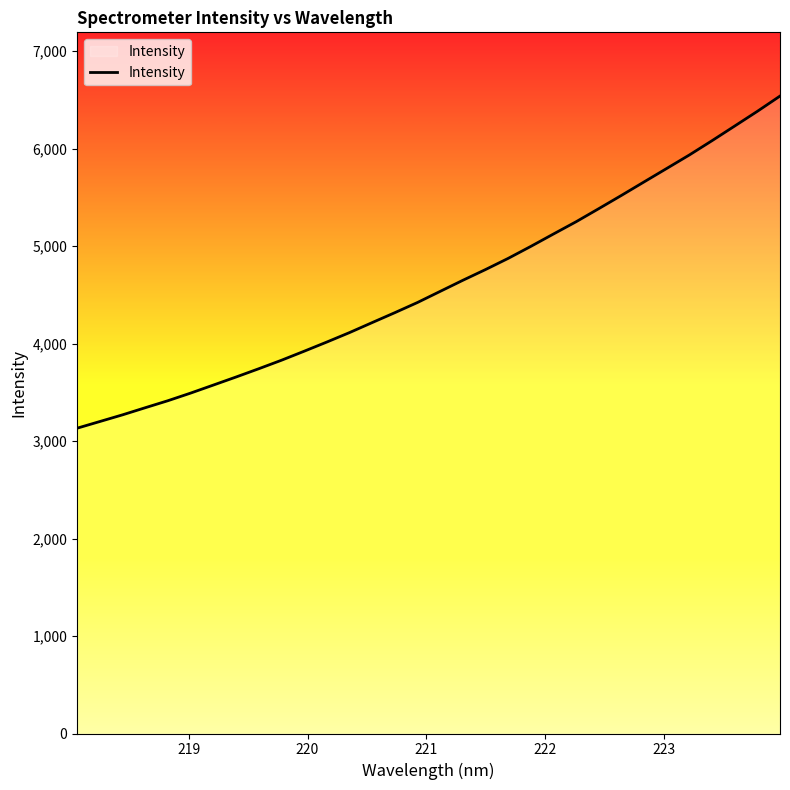

What is the smallest value displayed?

3132.0